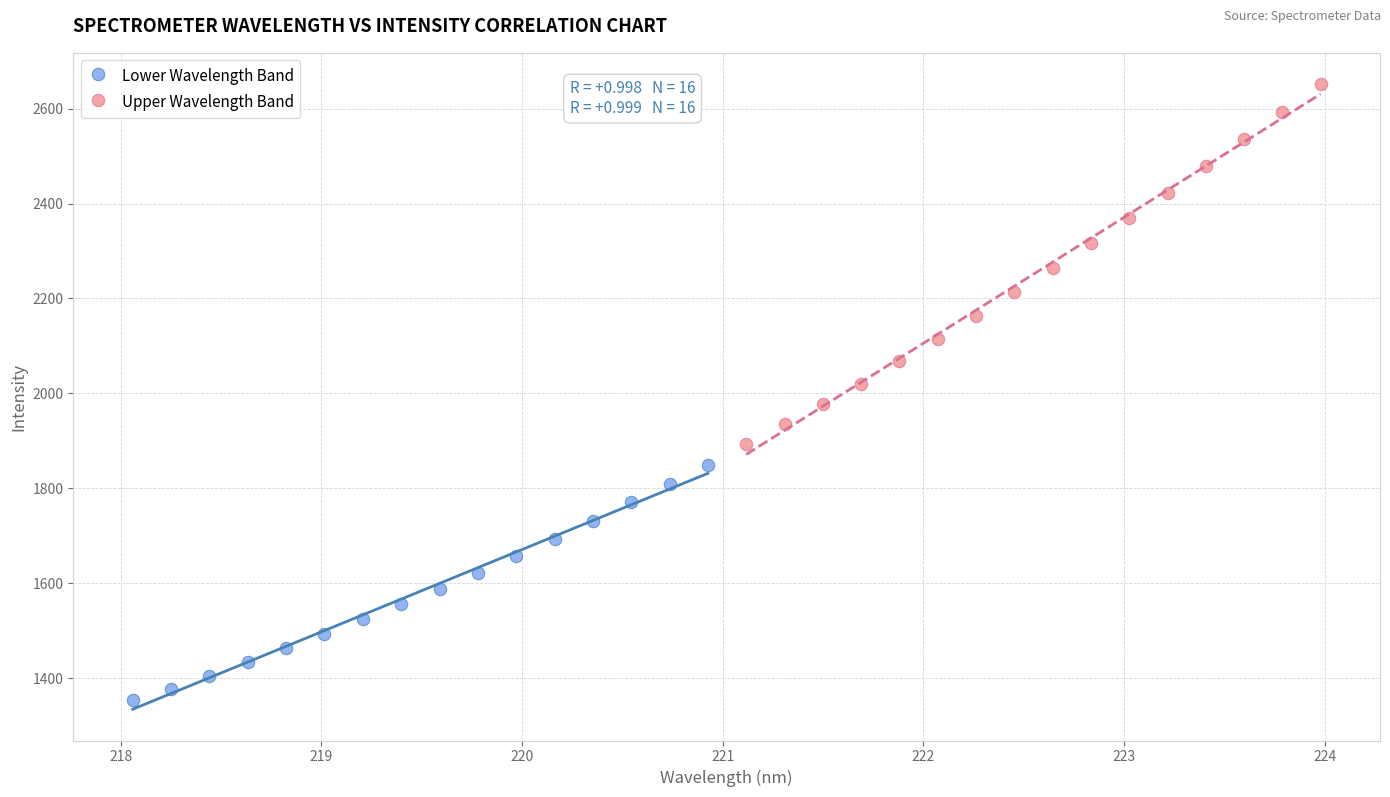

Which series contains the lowest Y value?

Lower Wavelength Band